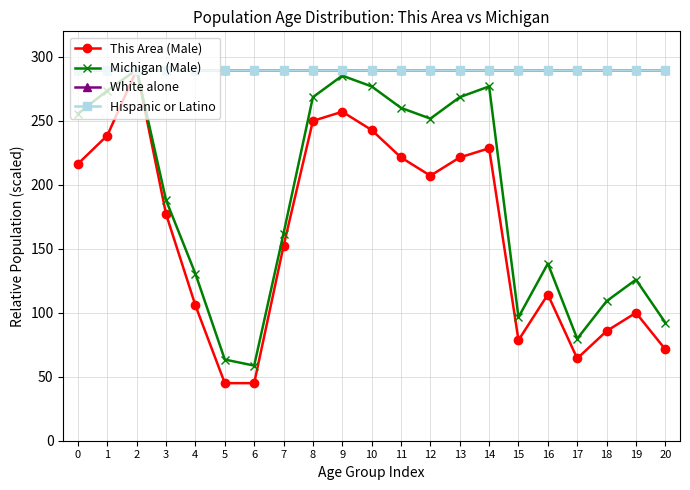

Which category has the lowest value across all series?

5